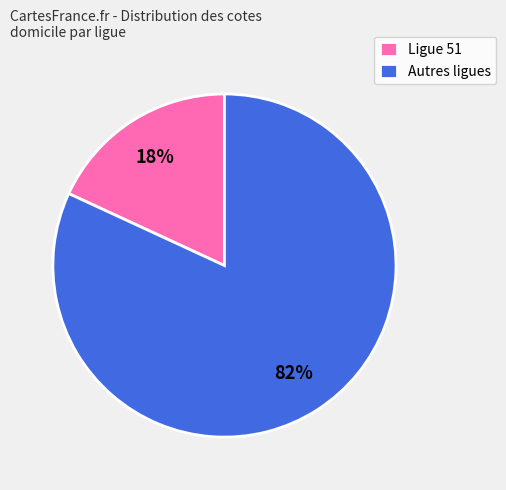

To the nearest percent, what portion does Ligue 51 represent?

18%